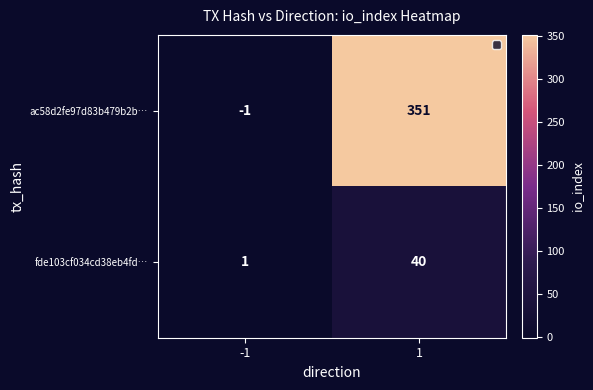

Rank the series by their average value, from lowest to highest.

fde103cf034cd38eb4fd…, ac58d2fe97d83b479b2b…